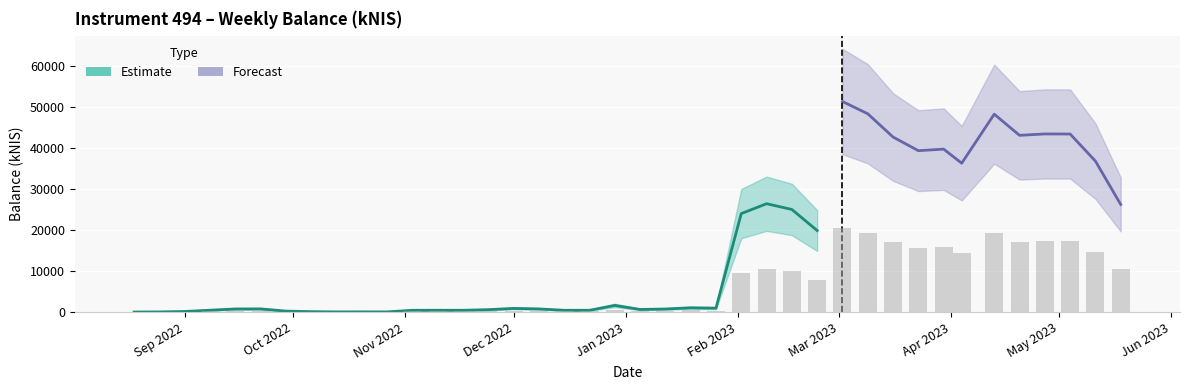

Rank the categories by value from highest to lowest.

2023-03-02, 2023-03-09, 2023-04-13, 2023-04-27, 2023-05-04, 2023-04-20, 2023-03-16, 2023-03-30, 2023-03-23, 2023-05-11, 2023-04-04, 2023-02-09, 2023-05-18, 2023-02-16, 2023-02-02, 2023-02-23, 2022-12-29, 2023-01-19, 2023-01-26, 2022-12-01, 2022-09-22, 2022-12-08, 2022-09-15, 2023-01-12, 2023-01-05, 2022-11-24, 2022-09-08, 2022-11-10, 2022-12-15, 2022-11-17, 2022-11-03, 2022-12-22, 2022-09-29, 2022-09-01, 2022-10-06, 2022-10-20, 2022-10-13, 2022-10-27, 2022-08-25, 2022-08-18